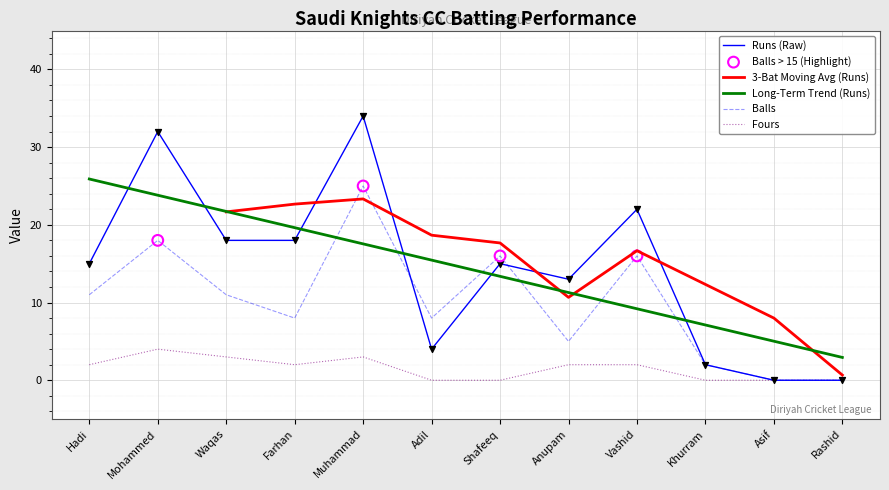

At how many categories does at least one series exceed 27?

2